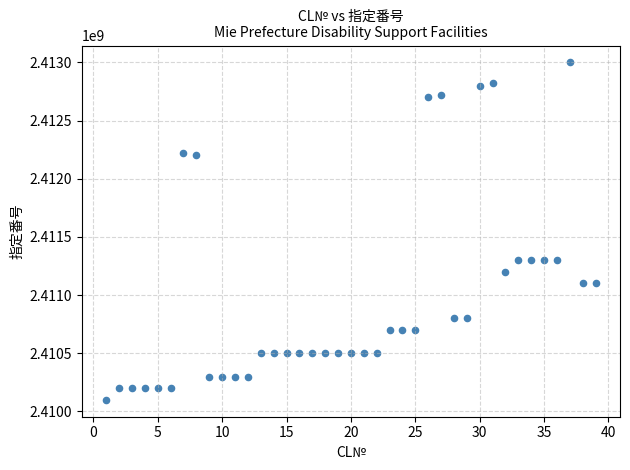

What is the range of X values (max minus min)?

38